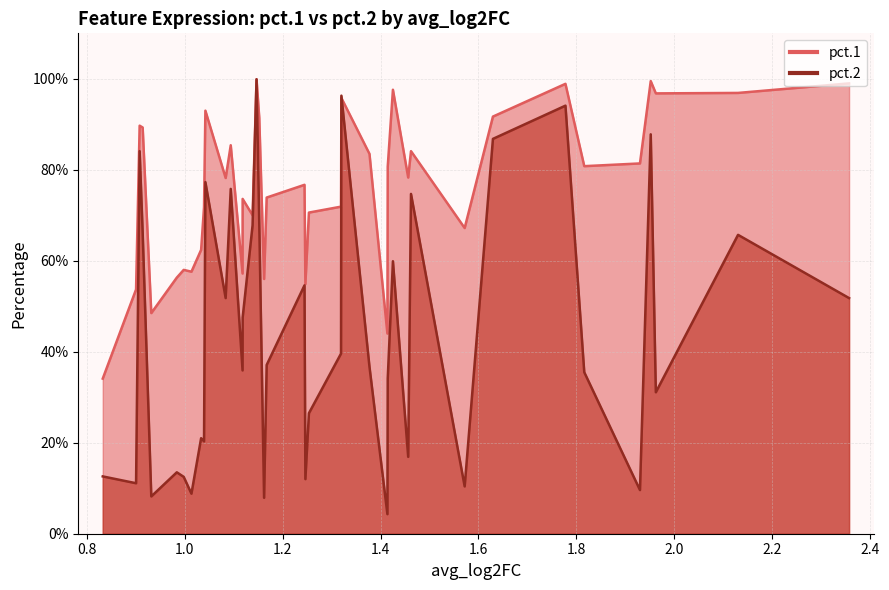

The pct.2 series shows 0.1 at CD27. True or false?

False